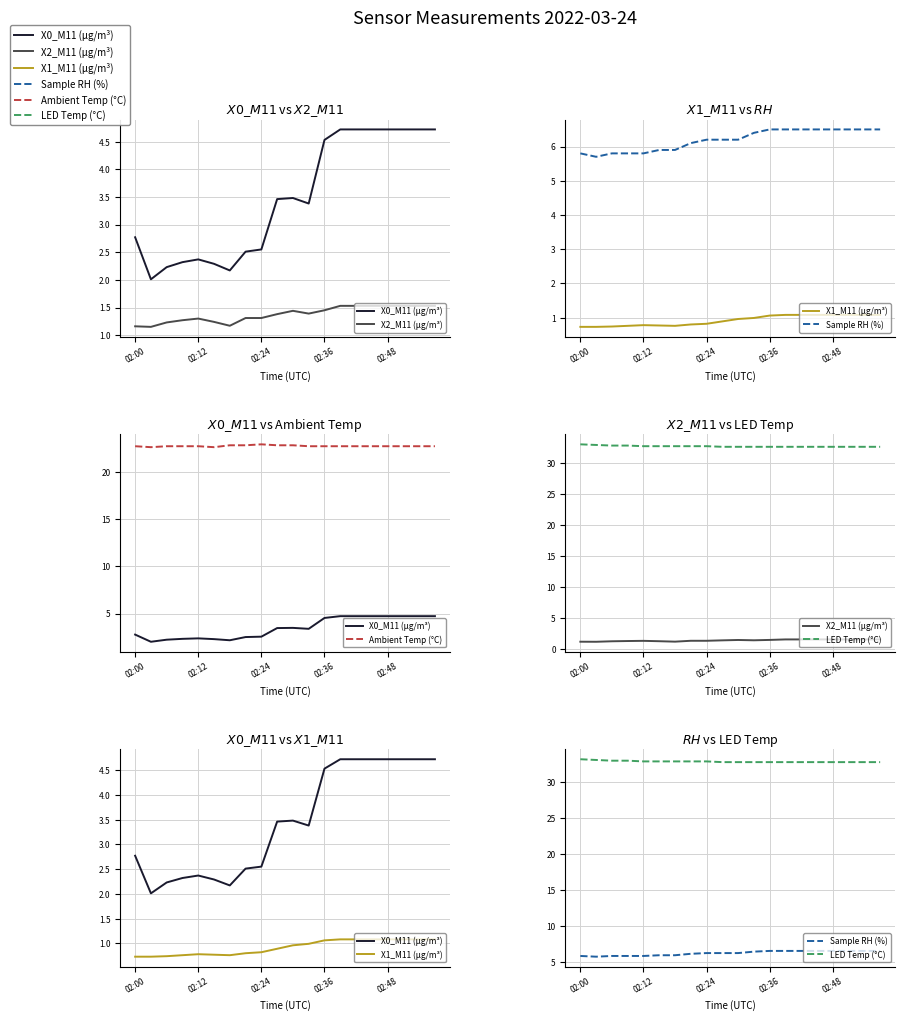

Which series has the widest spread of values?

X0_M11 (μg/m³)